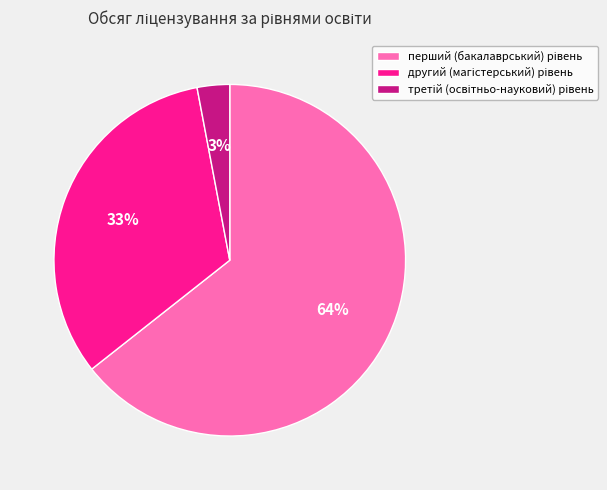

To the nearest percent, what is the average slice percentage?

33%